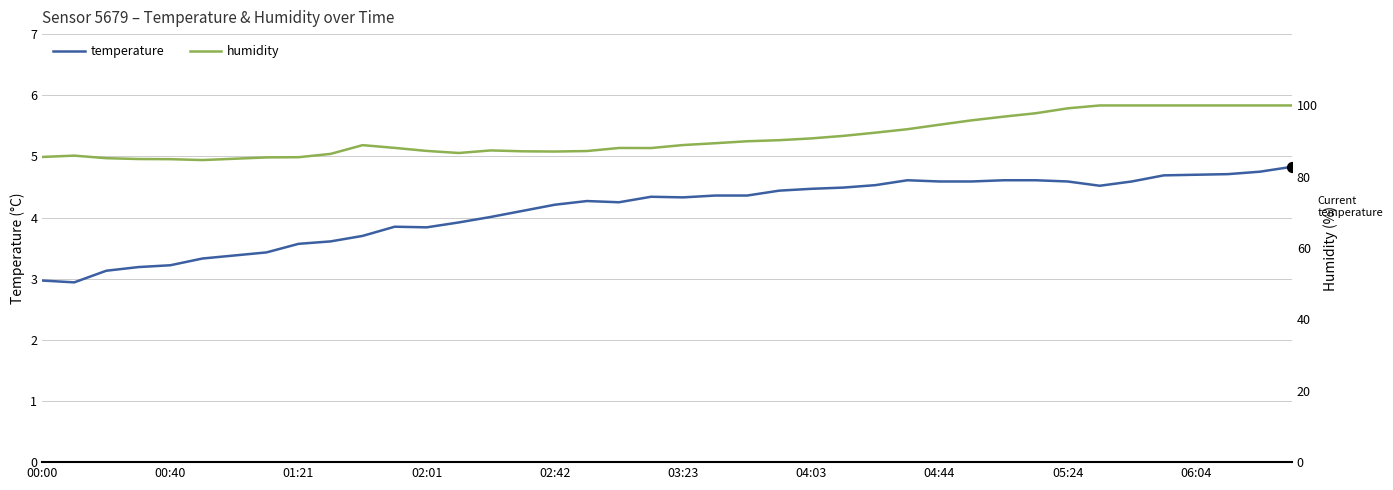

The temperature series shows 3.8 at 02:01. True or false?

True